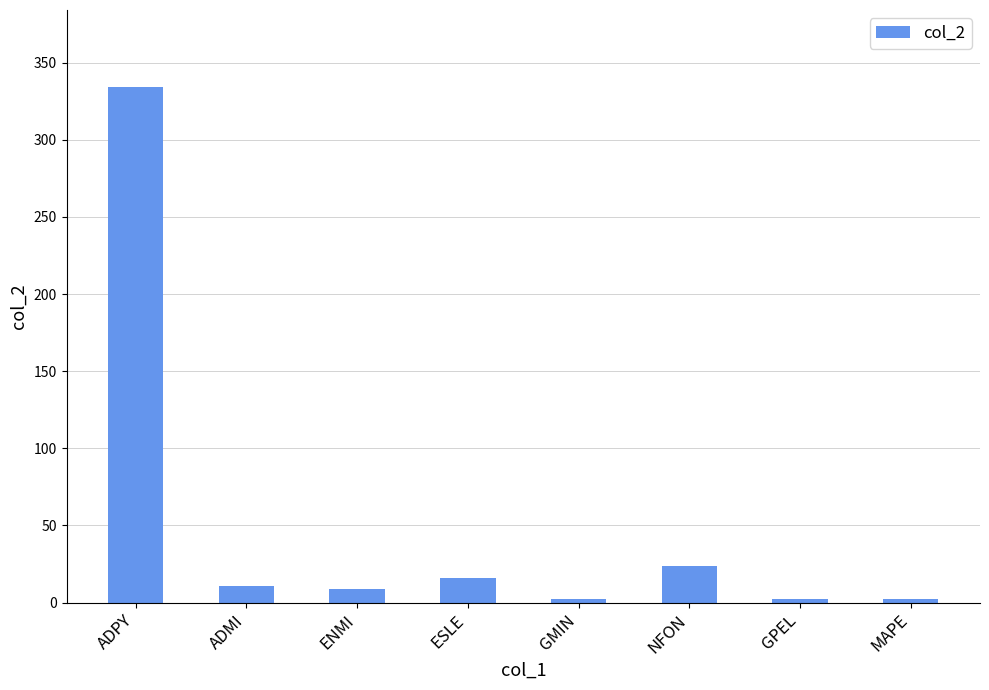

The chart shows a value of 216 at ADPY. True or false?

False